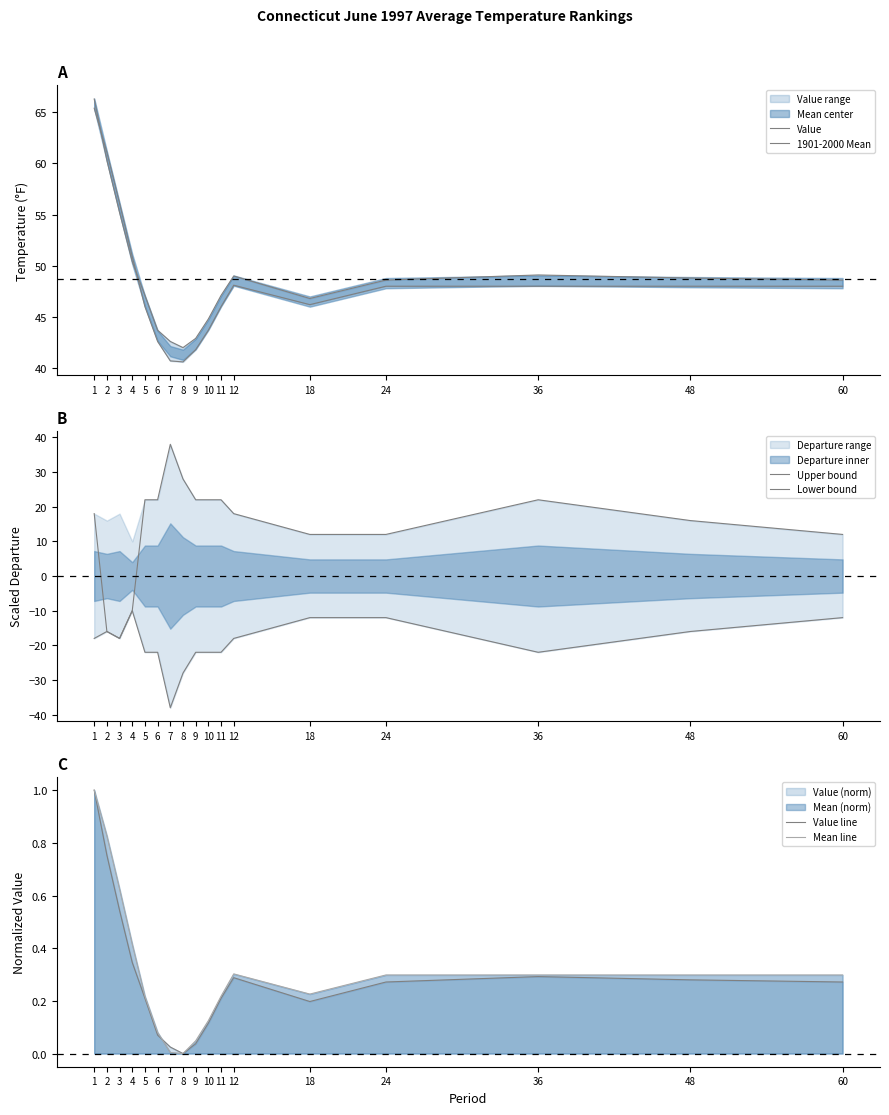

Is it true that Lower bound equals -18.0 at 1?

True